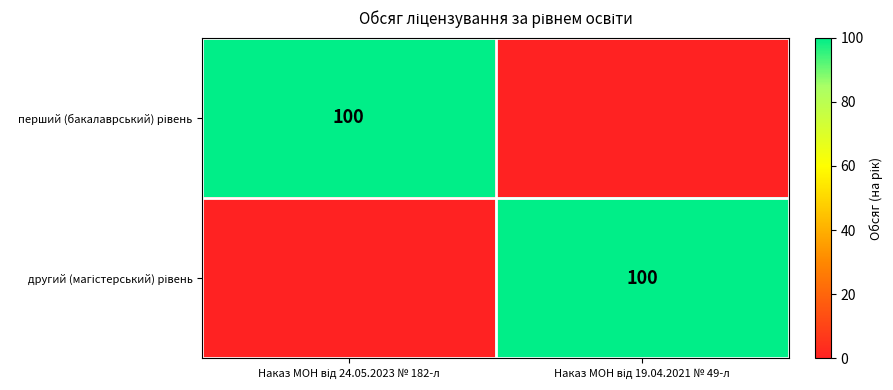

Between Наказ МОН від 24.05.2023 № 182-л and Наказ МОН від 19.04.2021 № 49-л, which series saw the biggest shift?

перший (бакалаврський) рівень